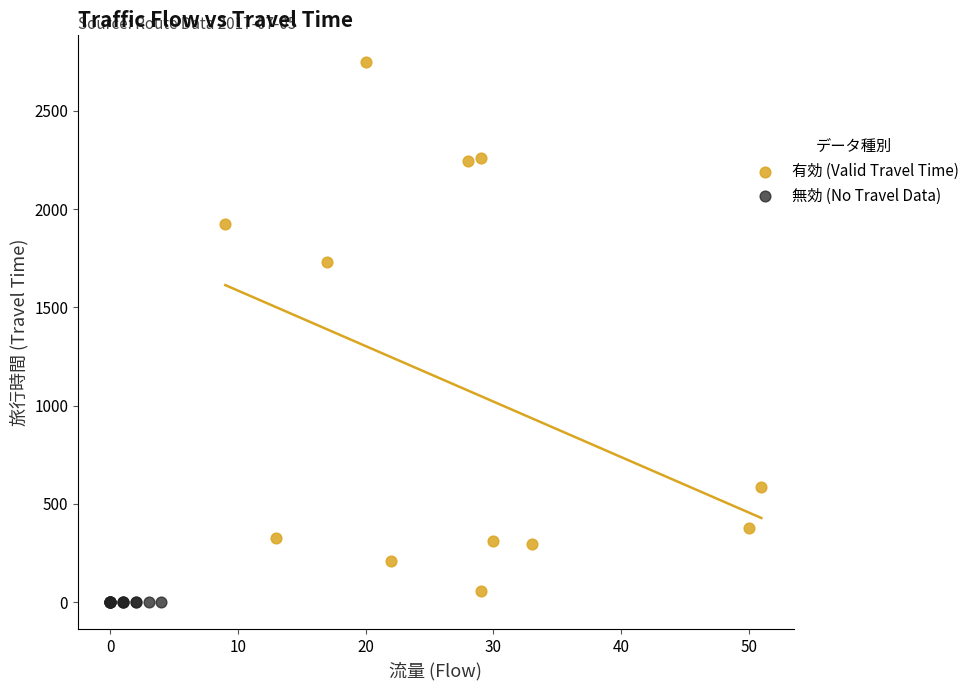

Which series contains the highest Y value?

有効 (Valid Travel Time)